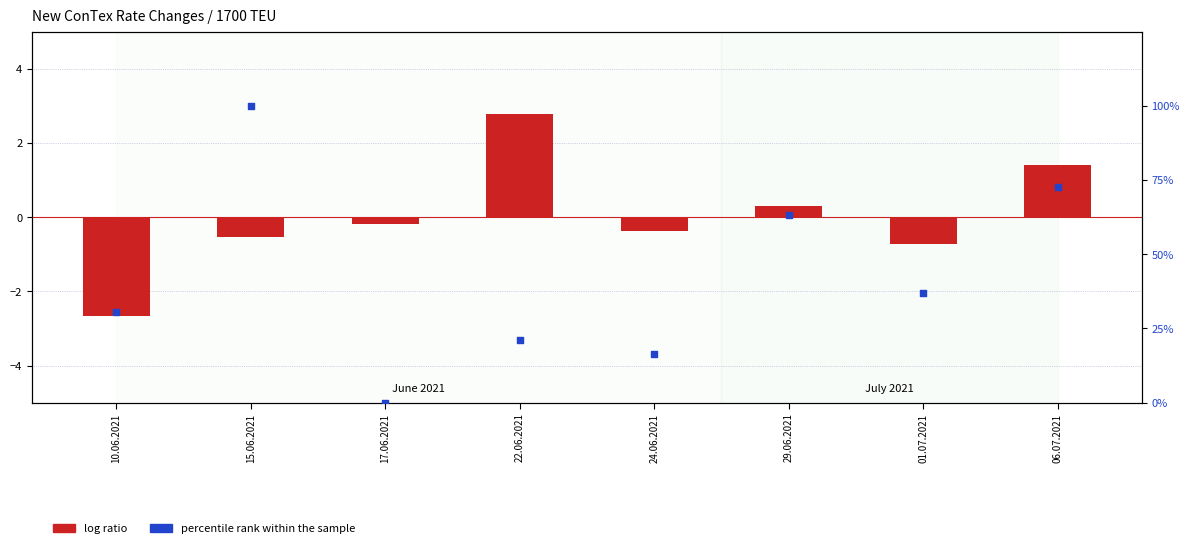

Which series contains the highest Y value?

percentile rank within the sample